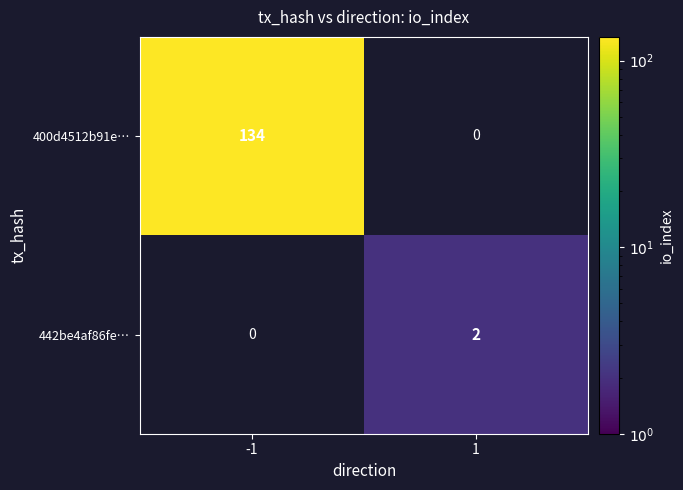

The value of 400d4512b91e… at -1 is 223. True or false?

False